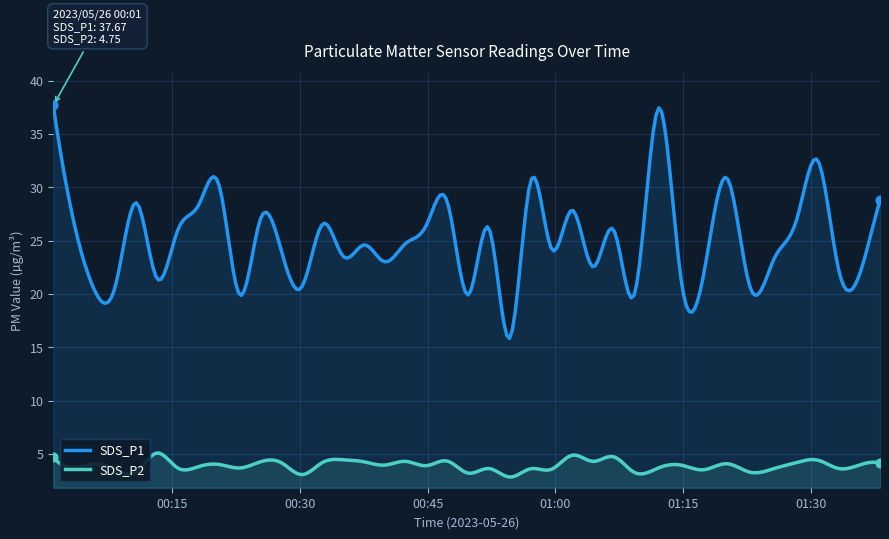

Which series contains the highest Y value?

SDS_P1